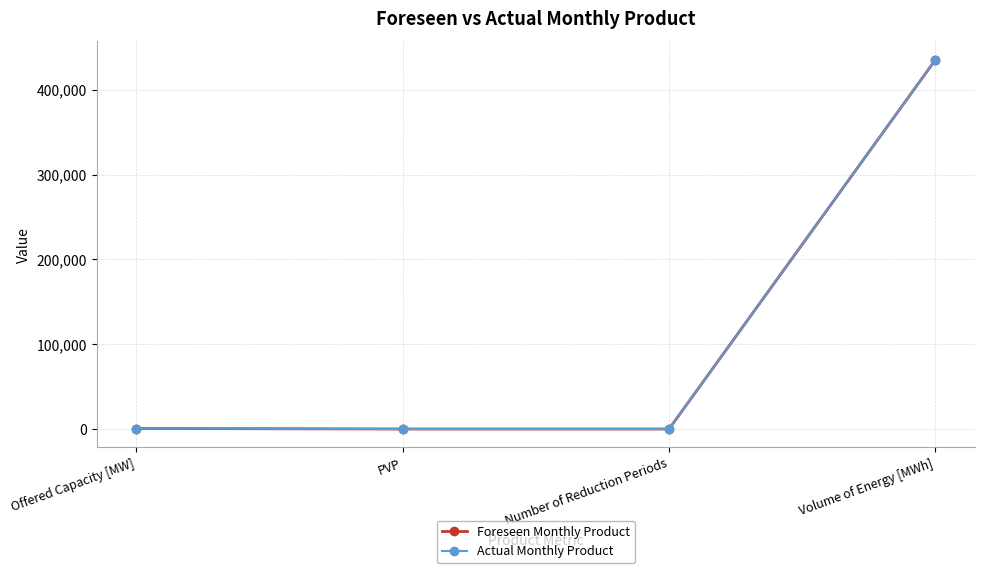

What is the label of the 3rd point from the left?

Number of Reduction Periods